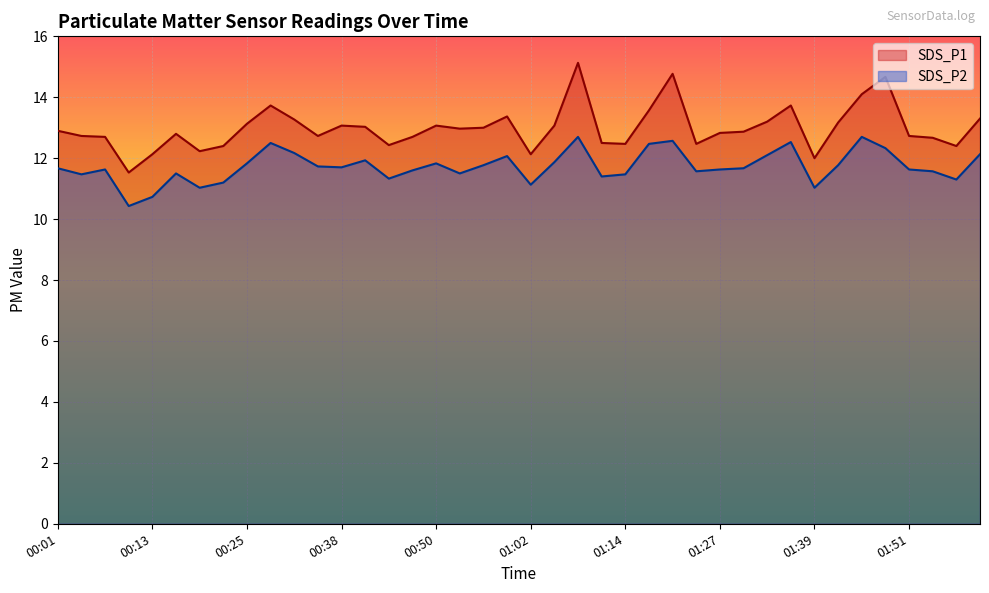

List the series in order of their peak value, lowest first.

SDS_P2, SDS_P1